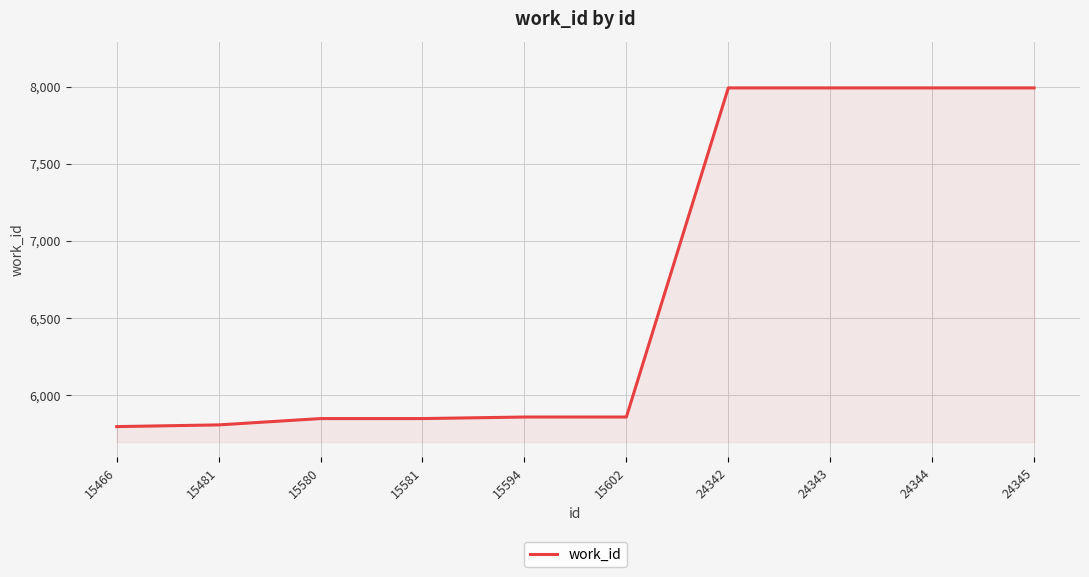

The chart shows a value of 7991 at 24342. True or false?

True